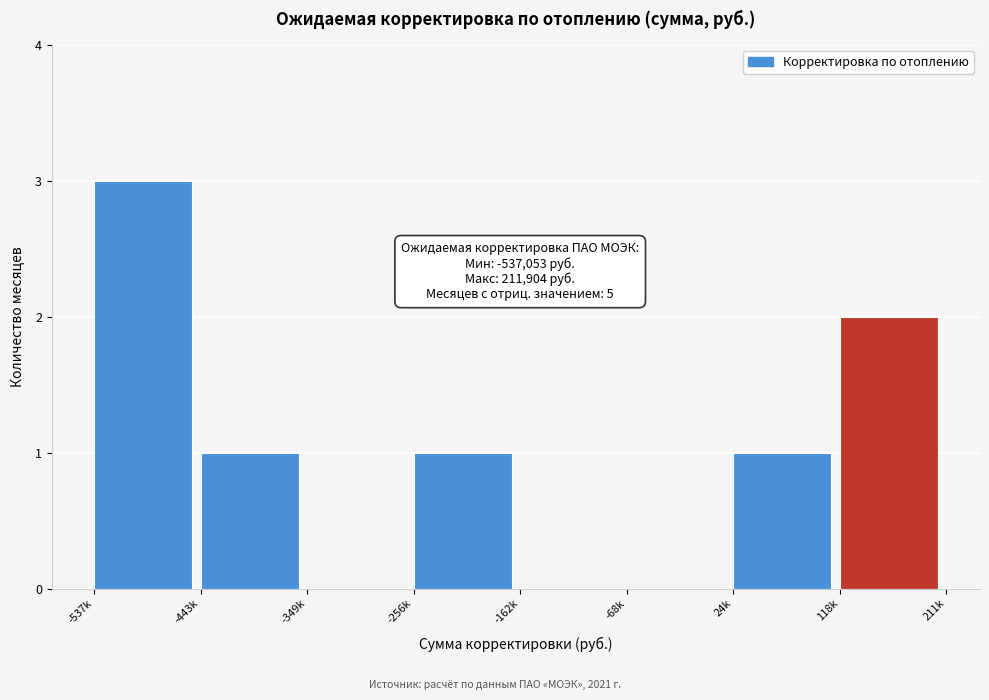

Reading left to right, what are all the values shown in this chart?

-537k=3	-443k=1	-349k=0	-256k=1	-162k=0	-68k=0	24k=1	118k=2